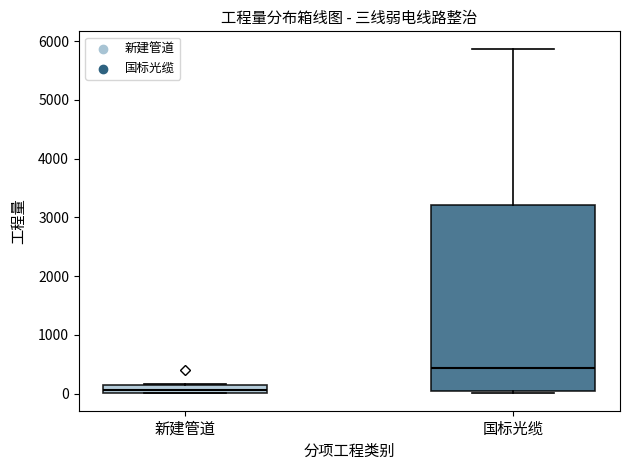

Which box is the tallest, from its lower edge to its upper edge?

国标光缆